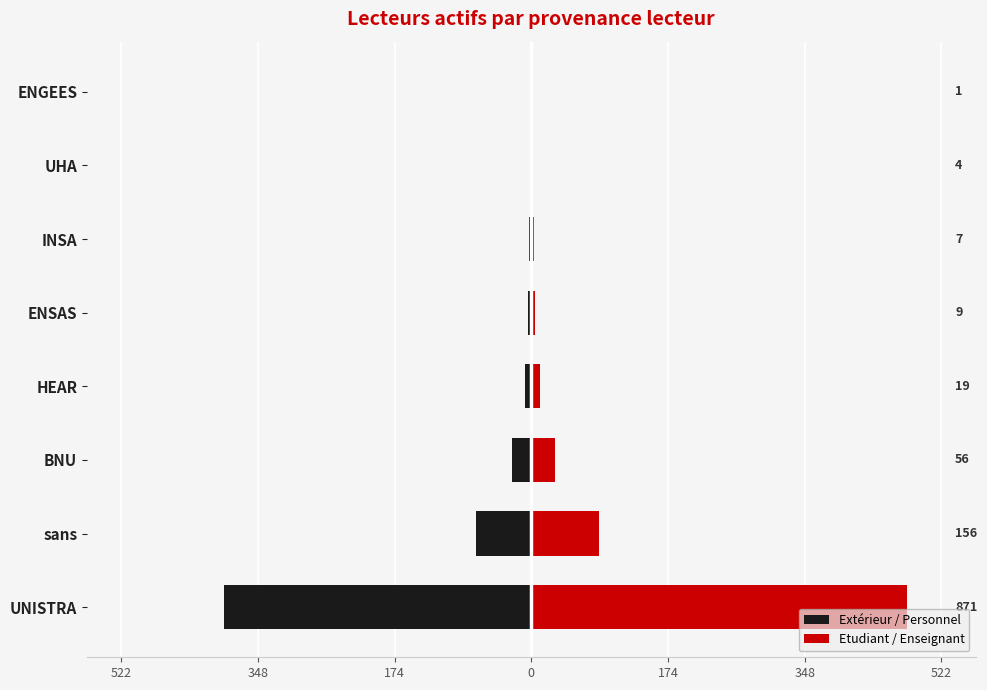

List the series in order of their overall mean, lowest first.

Extérieur / Personnel, Etudiant / Enseignant